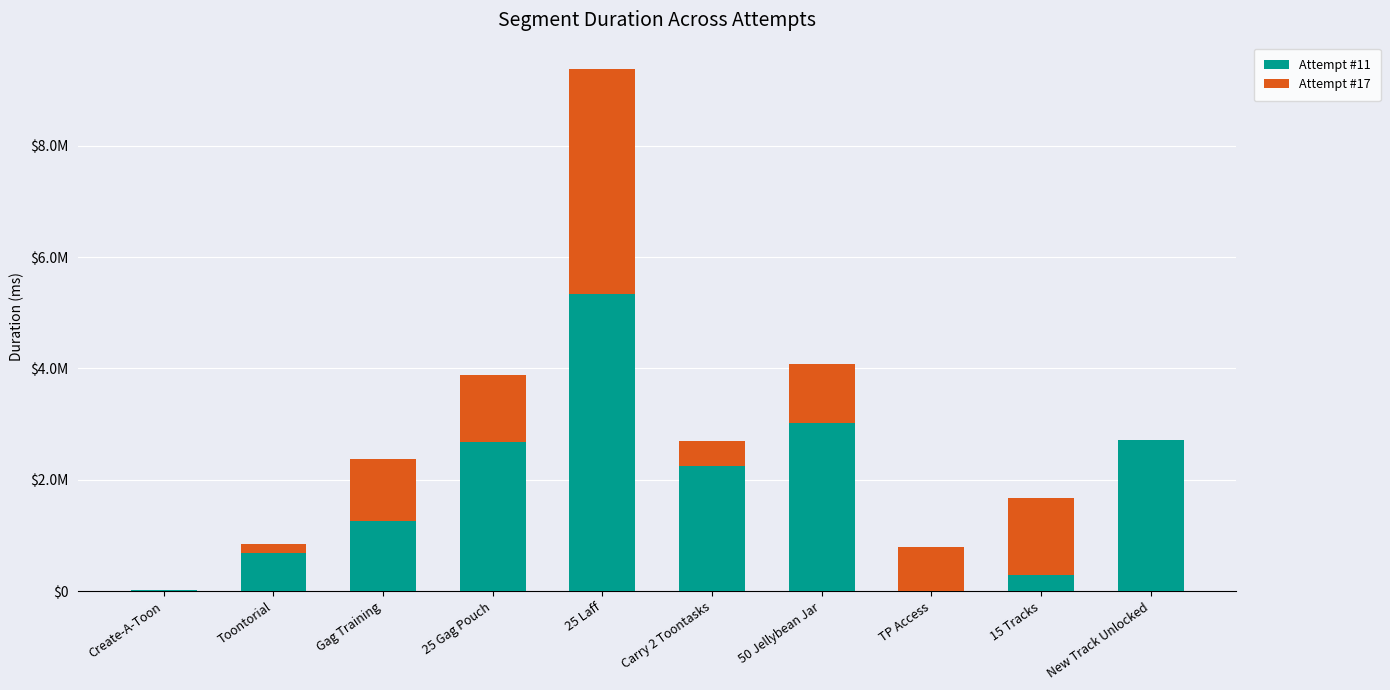

Are the bars grouped side by side (vs. stacked)?

No